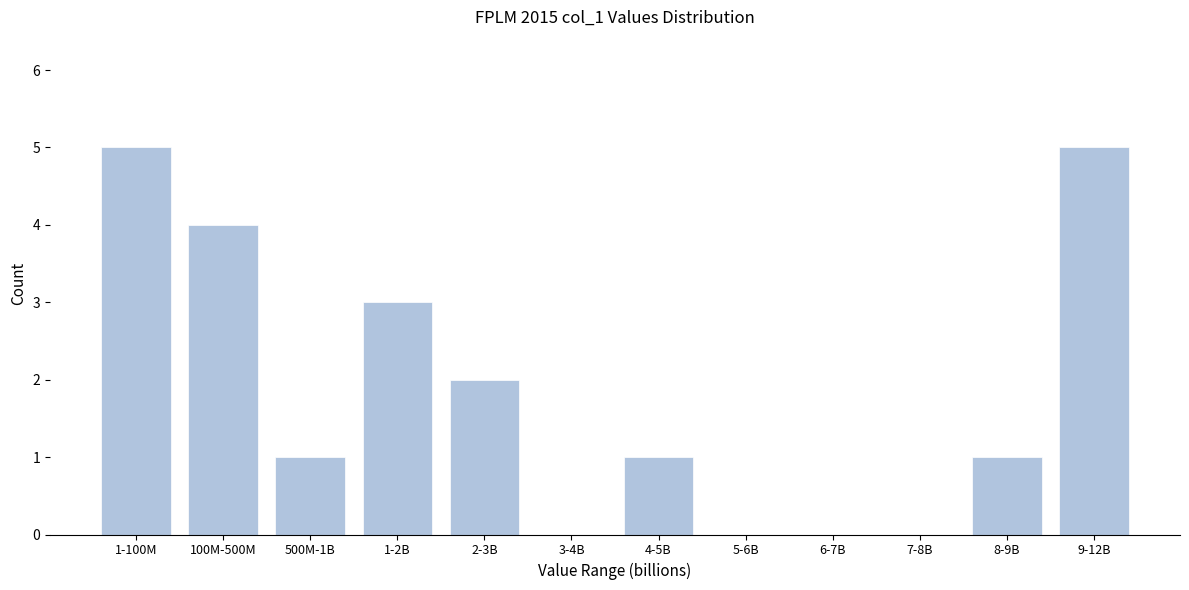

Reading left to right, list all the values displayed in this chart.

1-100M=5	100M-500M=4	500M-1B=1	1-2B=3	2-3B=2	3-4B=0	4-5B=1	5-6B=0	6-7B=0	7-8B=0	8-9B=1	9-12B=5